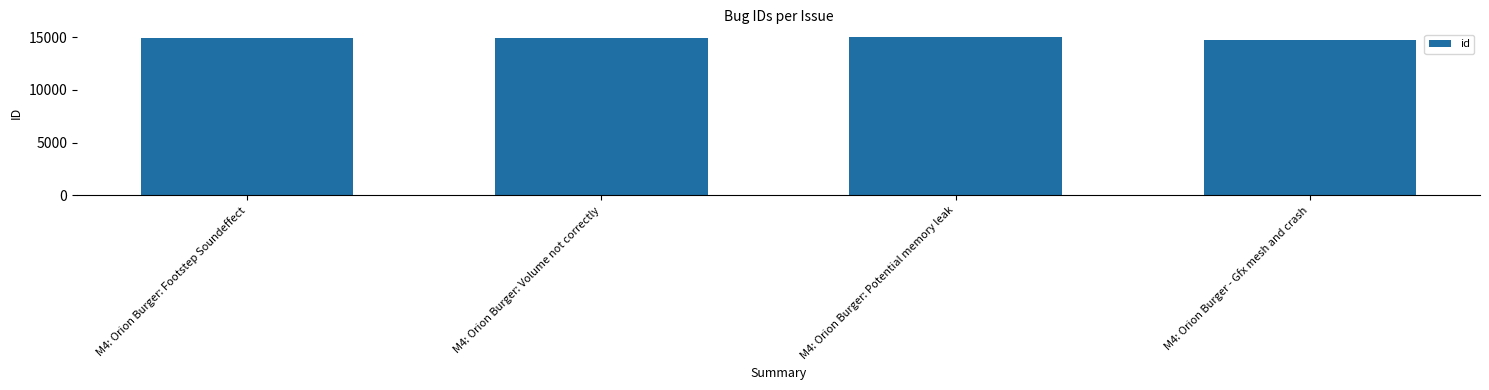

What is the label of the 2nd bar from the right?

M4: Orion Burger: Potential memory leak